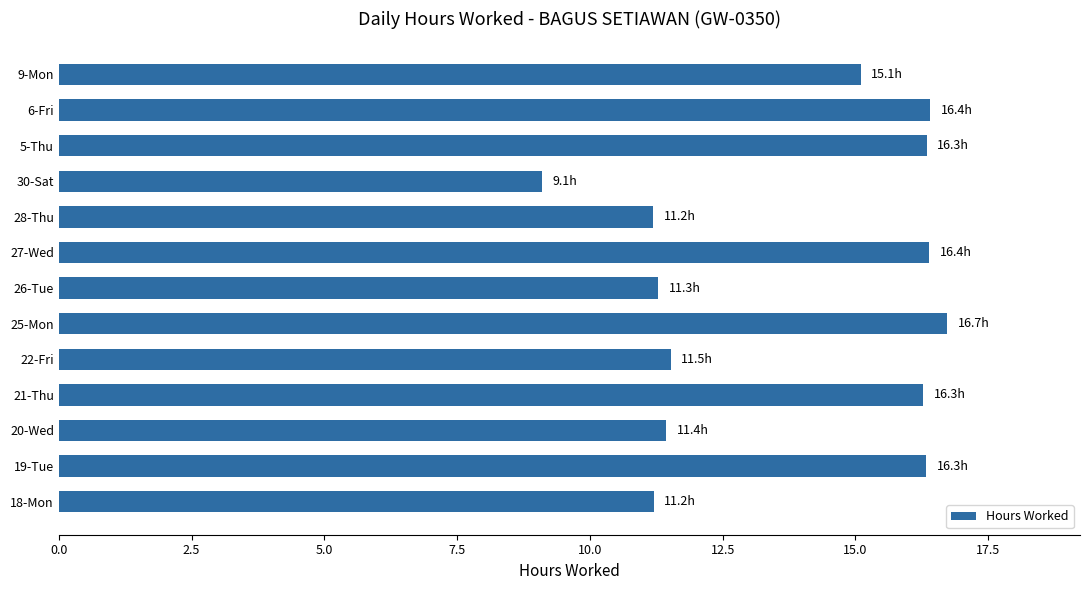

What is the difference between the second highest and minimum values?

7.3